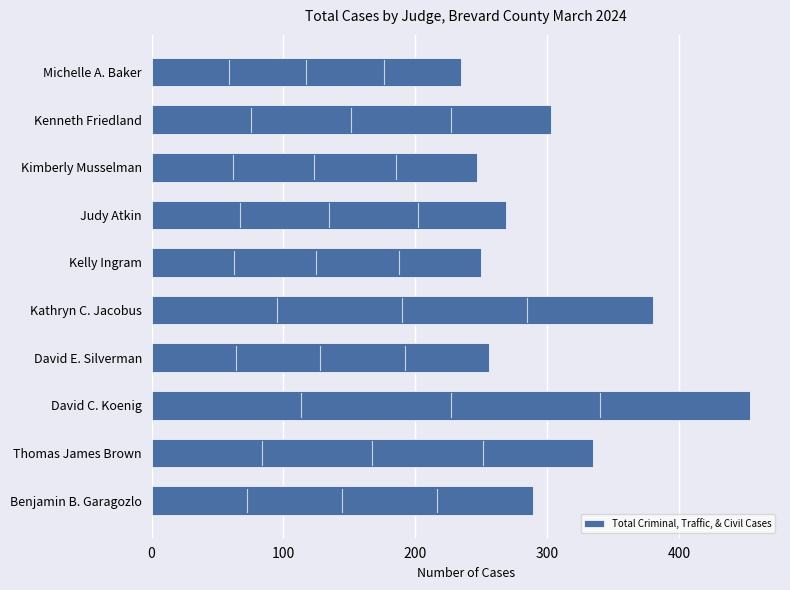

Count the number of categories in the chart.

10